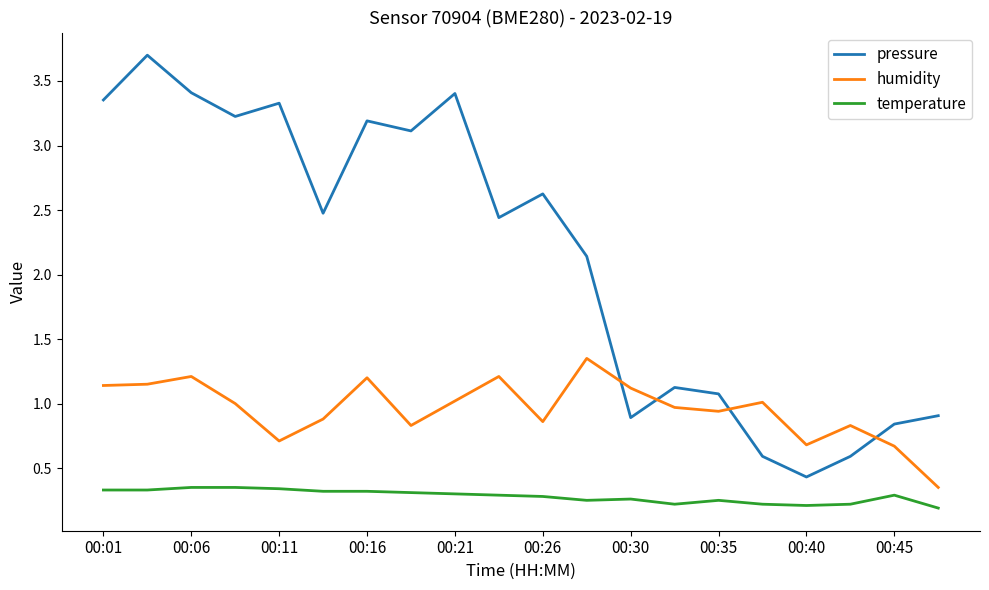

What is the minimum value for pressure?

0.4